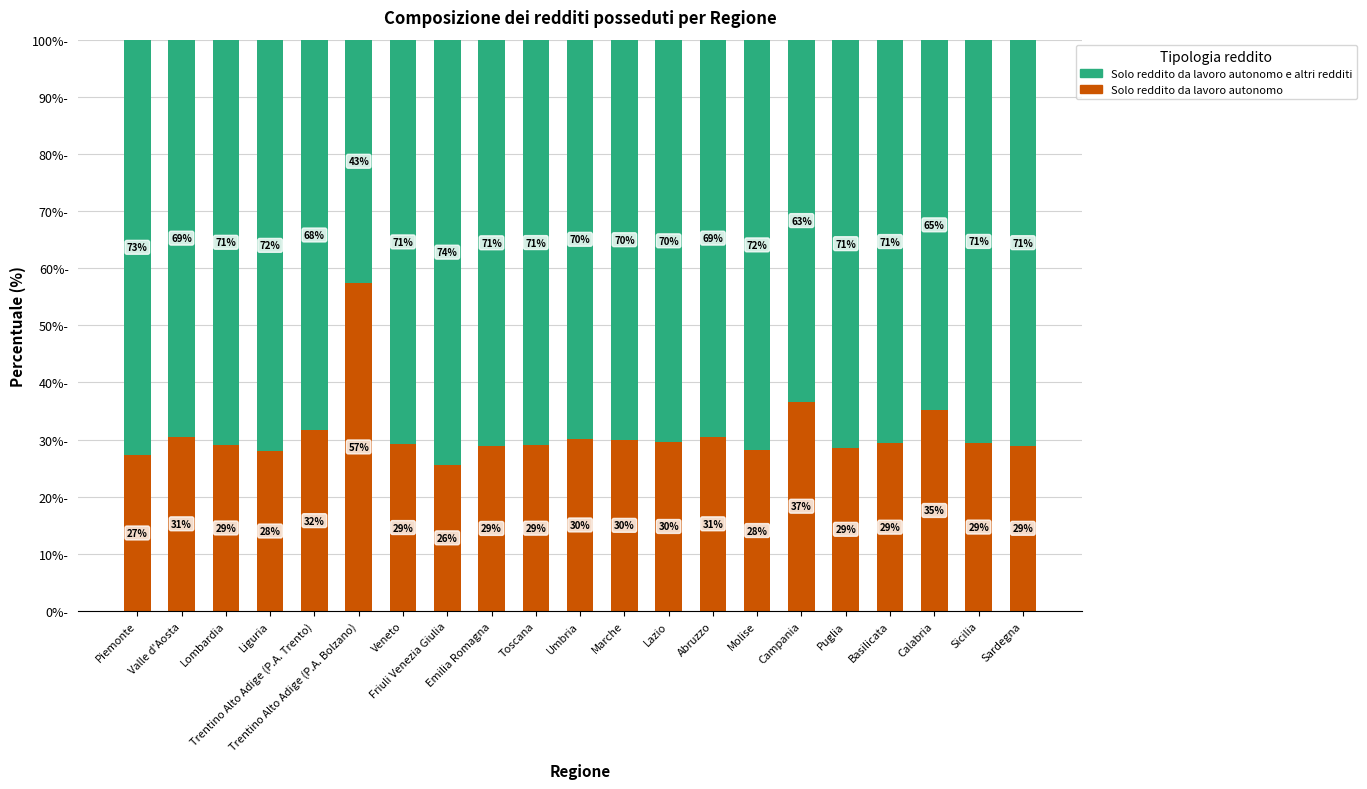

How many bars are there in total?

21